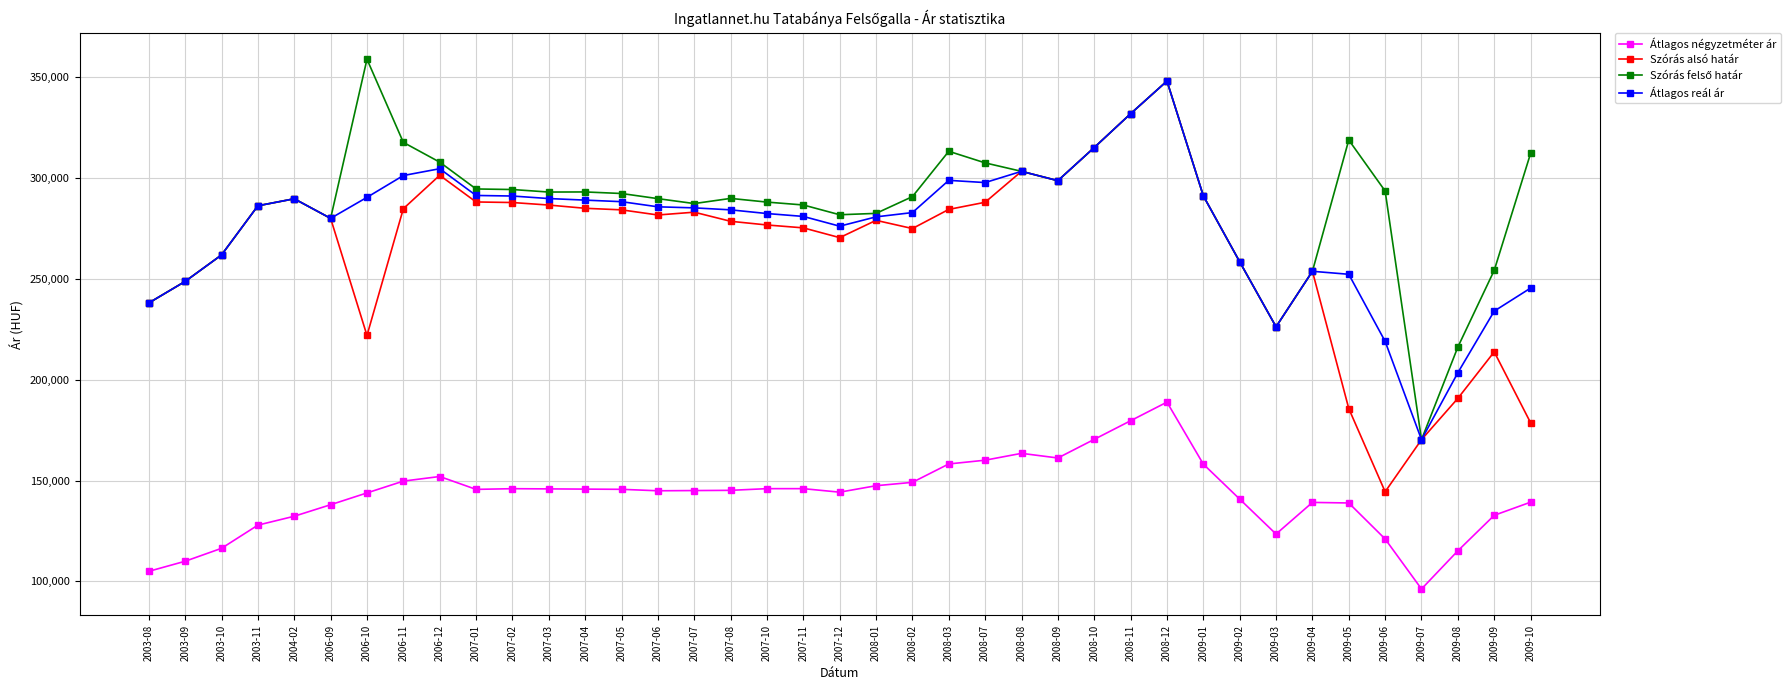

Does the chart display data point markers on the line(s)?

Yes